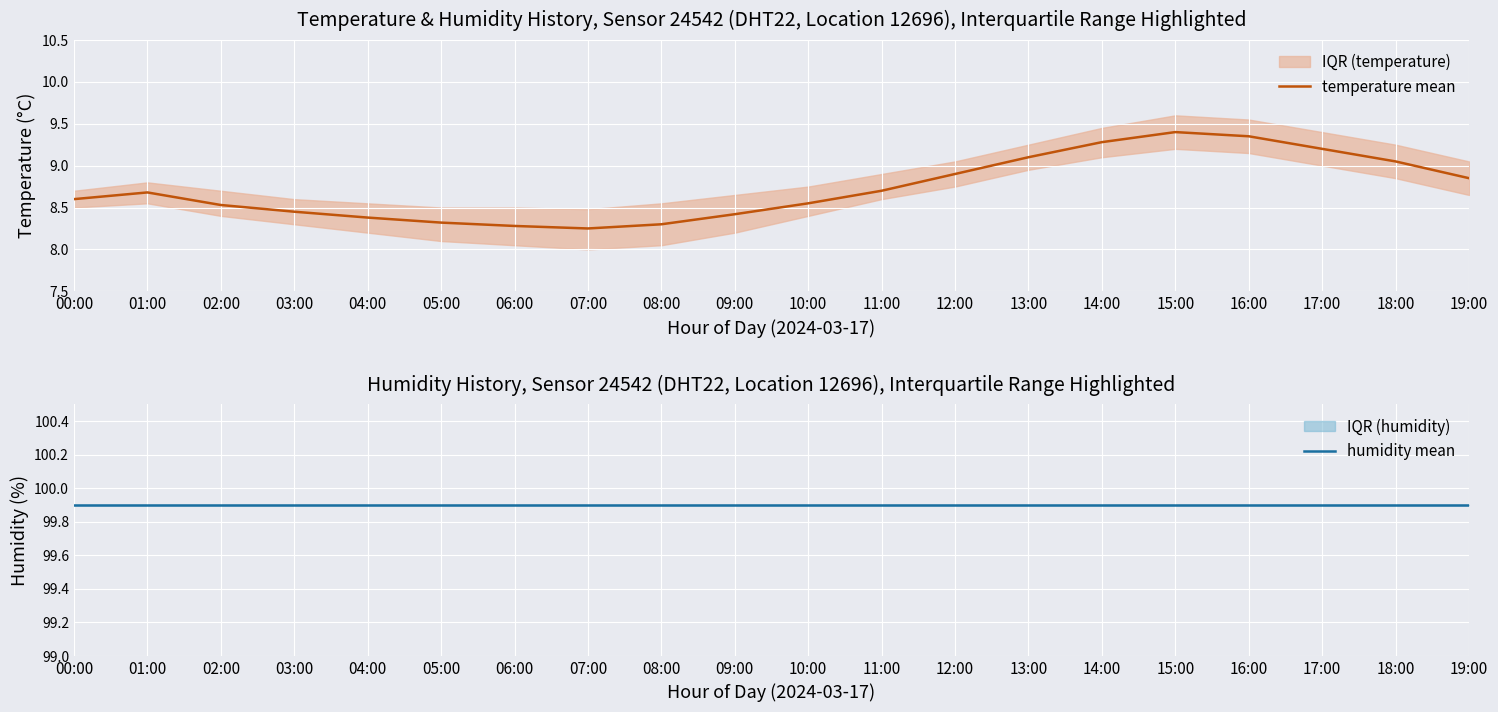

The temperature mean series shows 8.4 at 09:00. True or false?

True